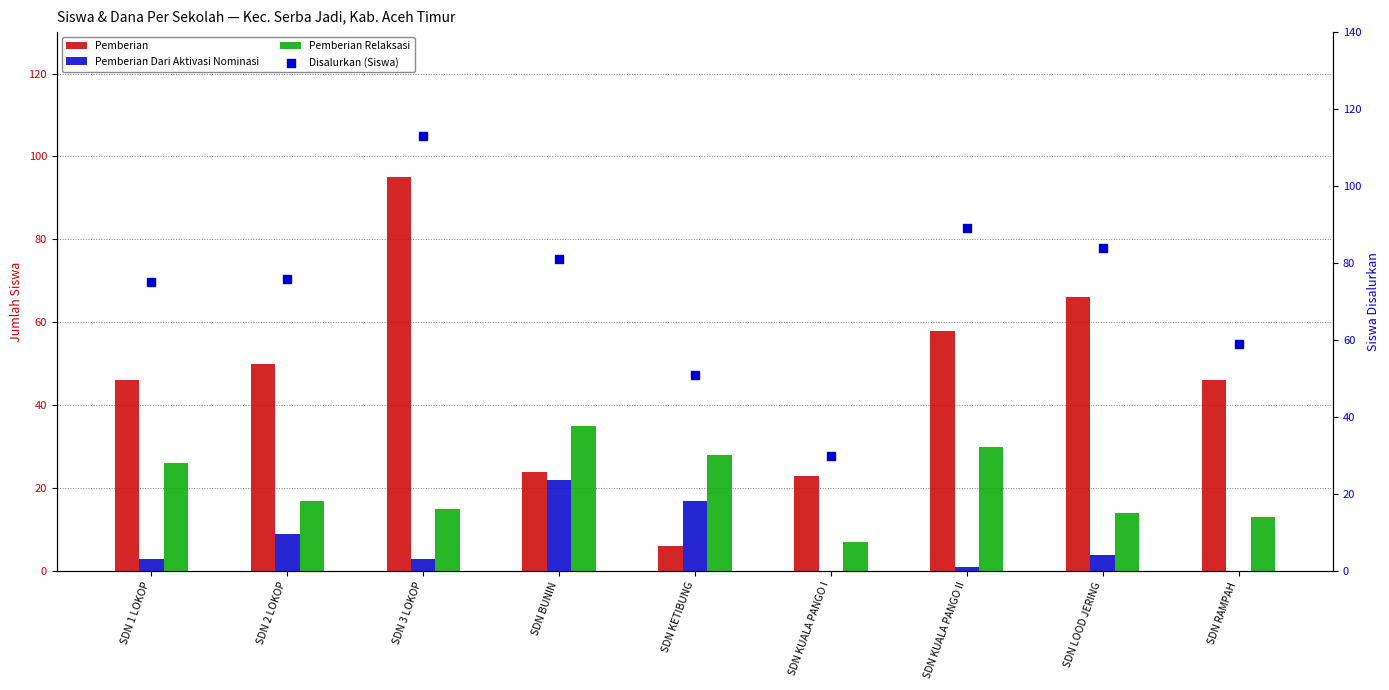

At how many categories does at least one series exceed 33?

8